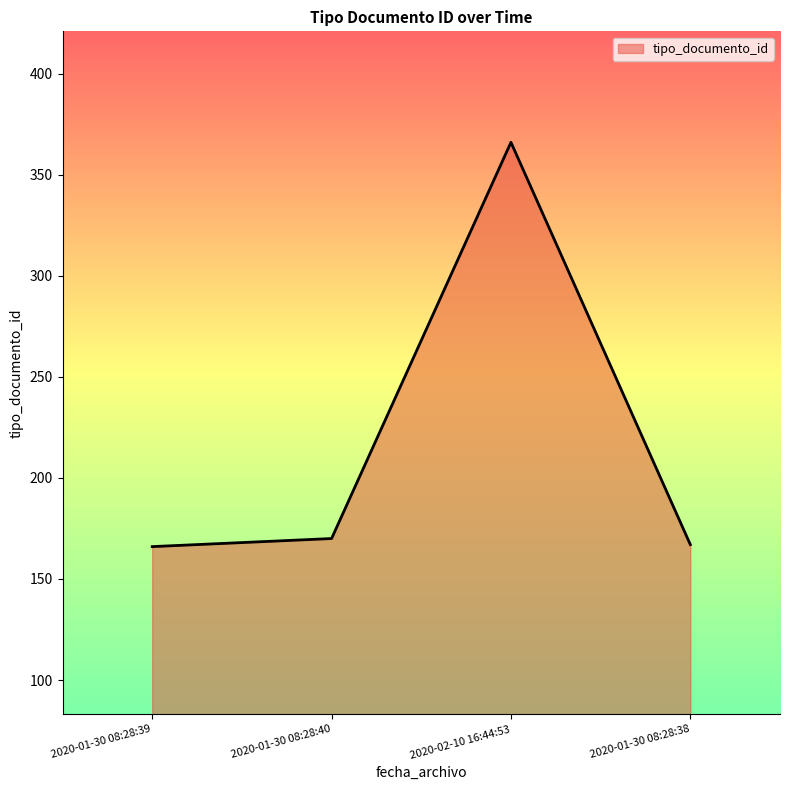

What is the difference between the maximum and minimum values?

200